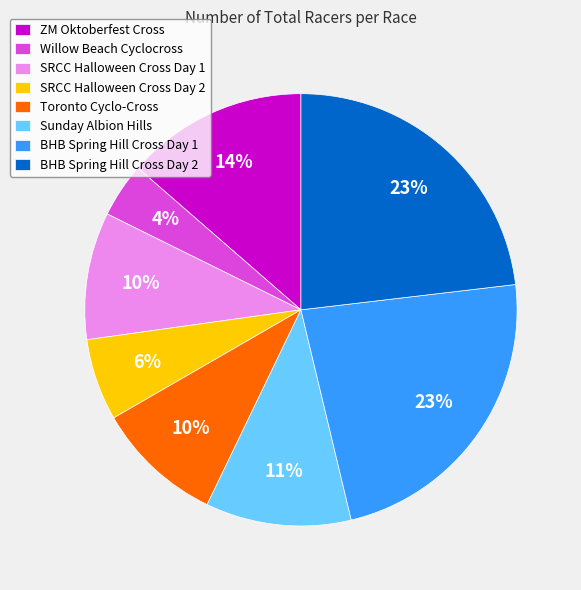

Is there a majority slice in this chart?

No